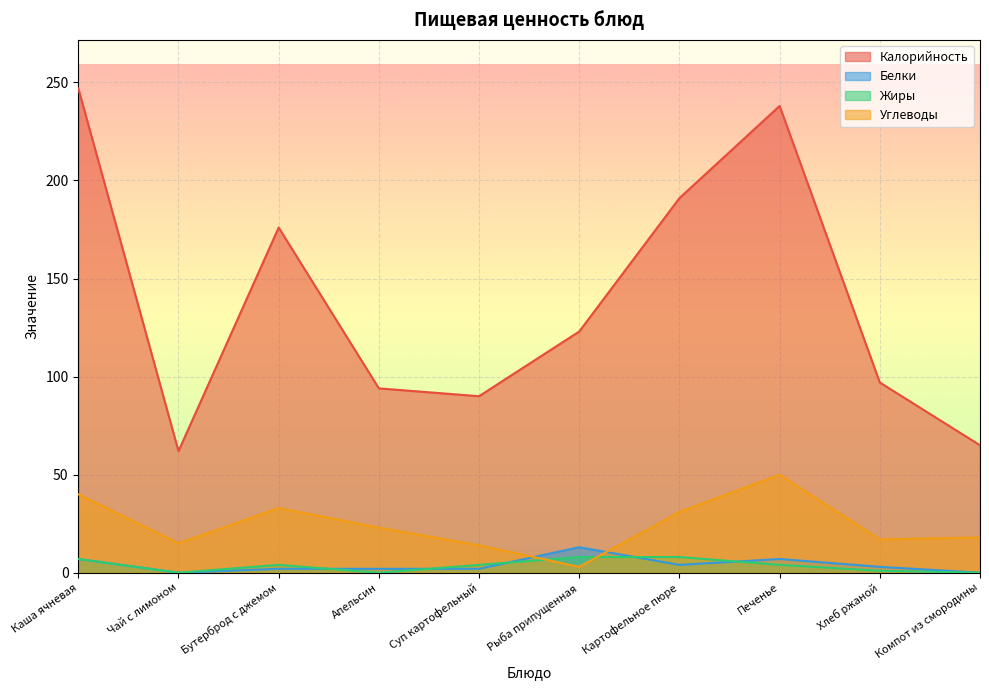

At how many categories does at least one series exceed 7?

10